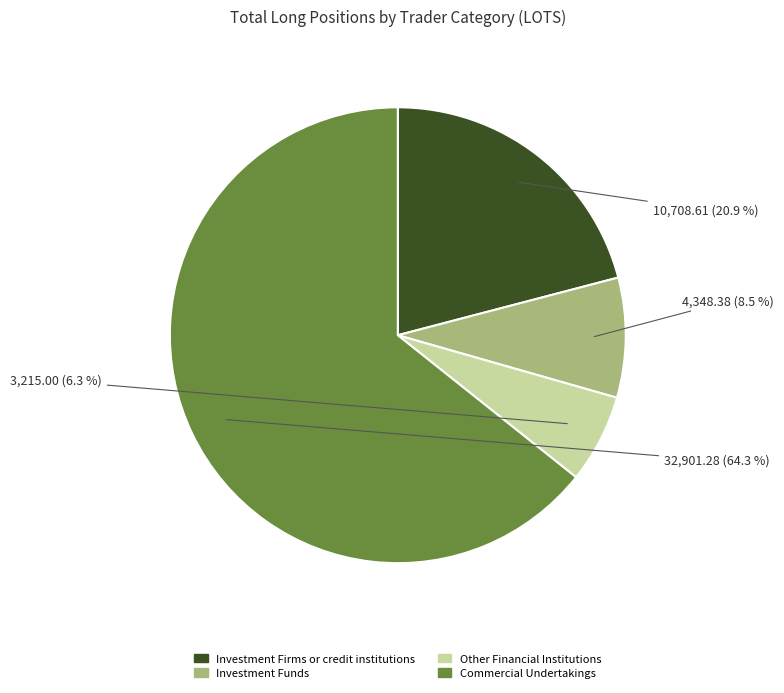

Is there a majority slice in this chart?

Yes